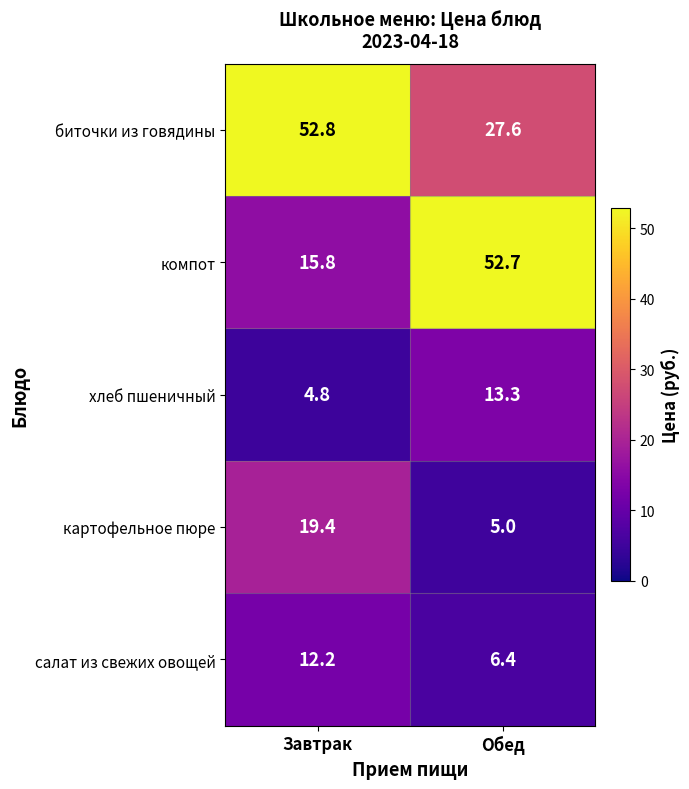

What is the total value across all series at Завтрак?

105.0